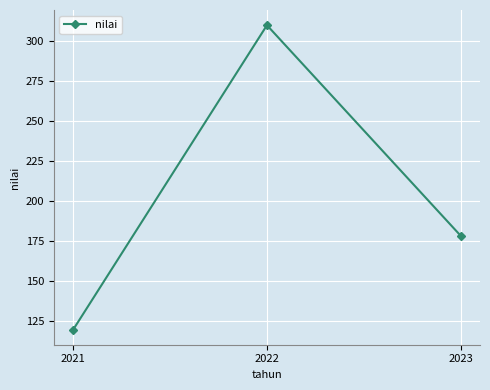

True or false: the data shows 309.8 at 2022.

True